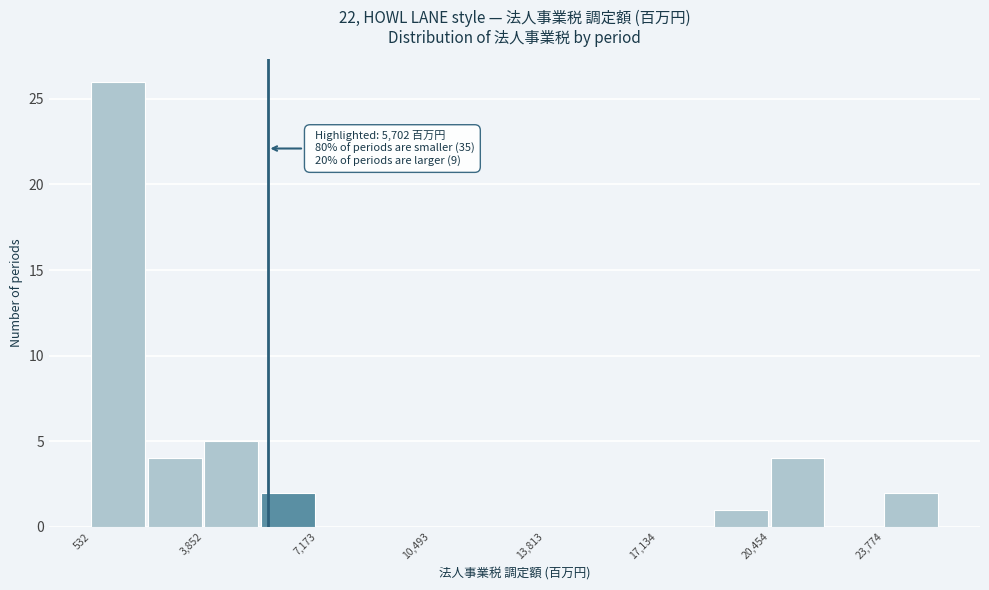

Around what value on the x-axis is the tallest bar? Give the approximate position of its centre, as read against the axis.

1500